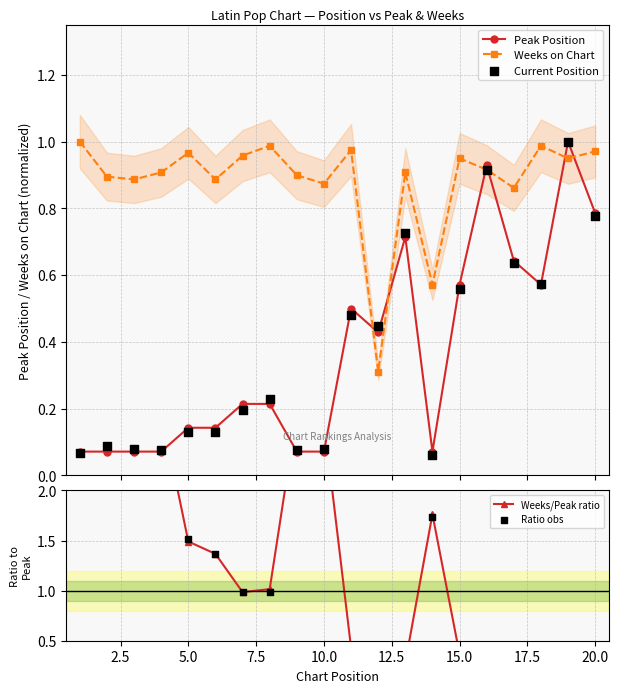

Which series has the largest Y range (max minus min)?

Weeks/Peak ratio